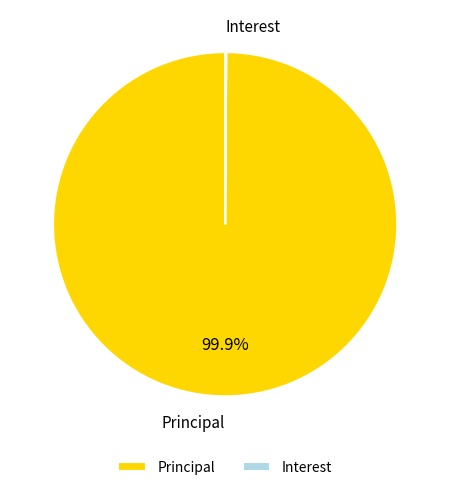

What is the largest slice in the pie chart?

Principal